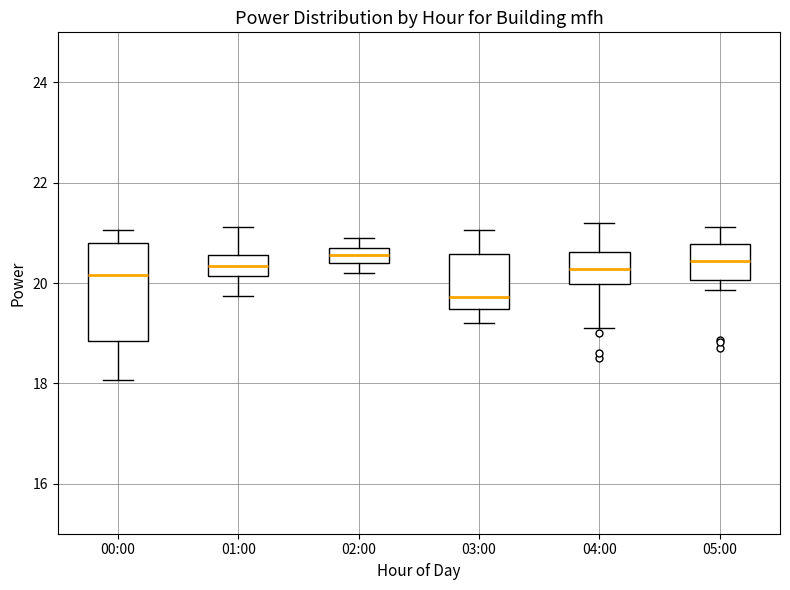

Reading left to right, transcribe this box plot: for each box, give where its median line is, the range the box spans, and where its two whiskers end, as read against the y-axis. The values are not printed on the chart, so give them approximately, as read against the axis.

00:00: median 20.2, box 18.8 to 20.8, whiskers 18.0 to 21.0
01:00: median 20.4, box 20.2 to 20.6, whiskers 19.8 to 21.2
02:00: median 20.6, box 20.4 to 20.8, whiskers 20.2 to 21.0
03:00: median 19.8, box 19.4 to 20.6, whiskers 19.2 to 21.0
04:00: median 20.2, box 20.0 to 20.6, whiskers 19.2 to 21.2
05:00: median 20.4, box 20.0 to 20.8, whiskers 19.8 to 21.2